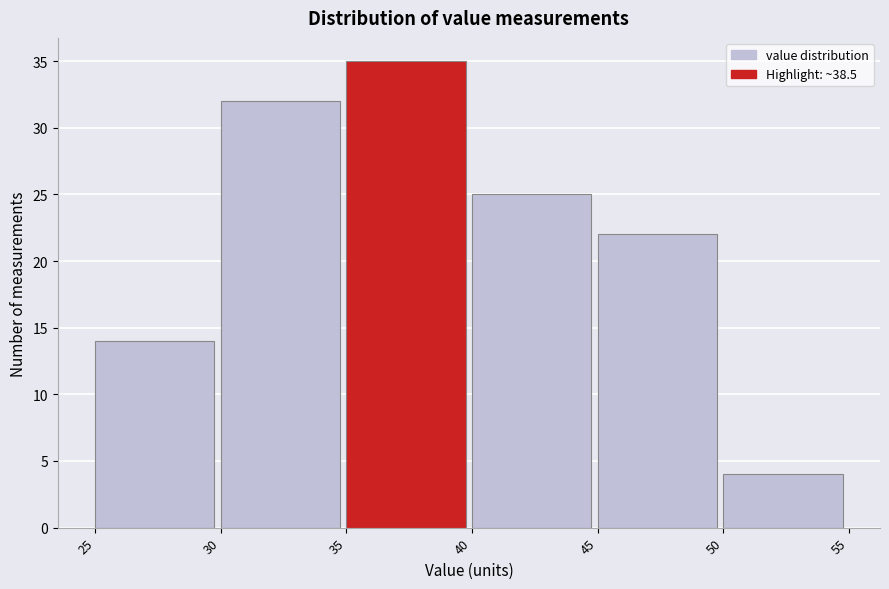

Reading left to right, transcribe this chart: for each bar, give the range it covers on the x-axis and its height. The values are not printed on the chart, so give them approximately, as read against the axis.

25 to 30: 14
30 to 35: 32
35 to 40: 35
40 to 45: 25
45 to 50: 22
50 to 55: 4